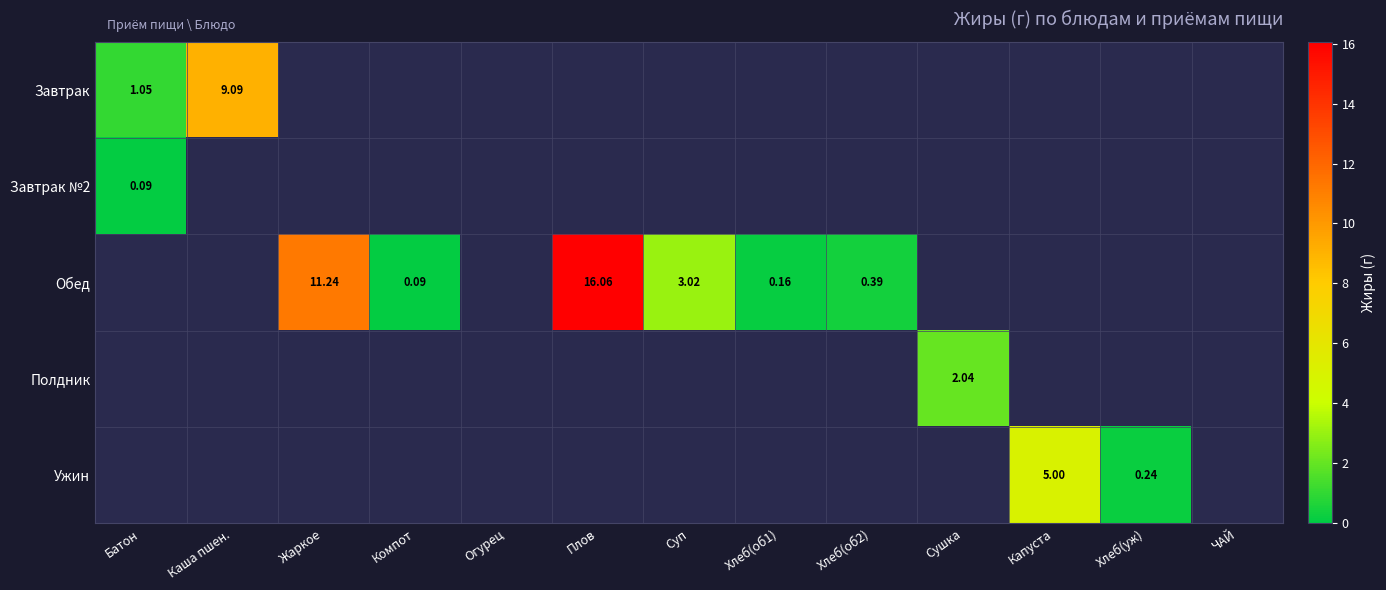

Which has a higher value, Батон or Жаркое?

Жаркое